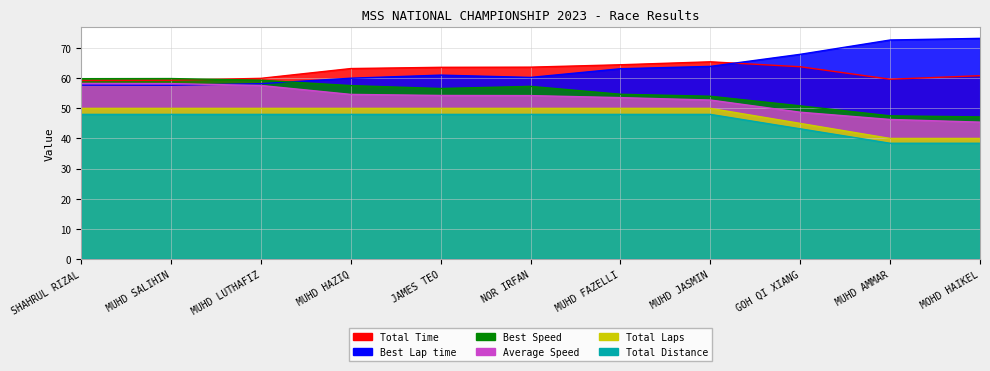

Rank the categories by Average Speed value from lowest to highest.

MOHD HAIKEL, MUHD AMMAR, GOH QI XIANG, MUHD JASMIN, MUHD FAZELLI, NOR IRFAN, JAMES TEO, MUHD HAZIQ, MUHD LUTHAFIZ, MUHD SALIHIN, SHAHRUL RIZAL